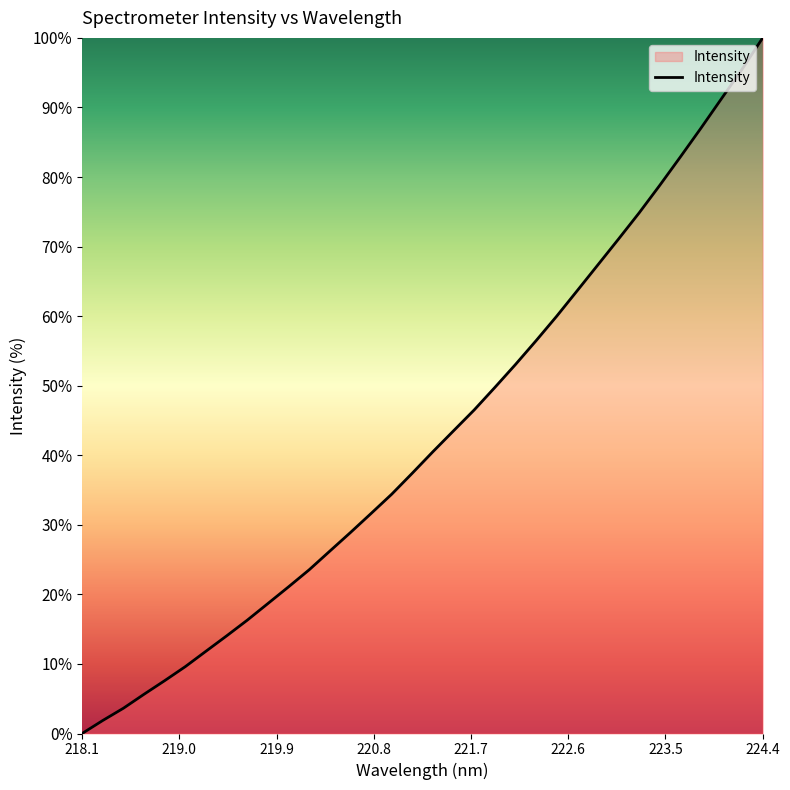

How many series are shown in this chart?

1